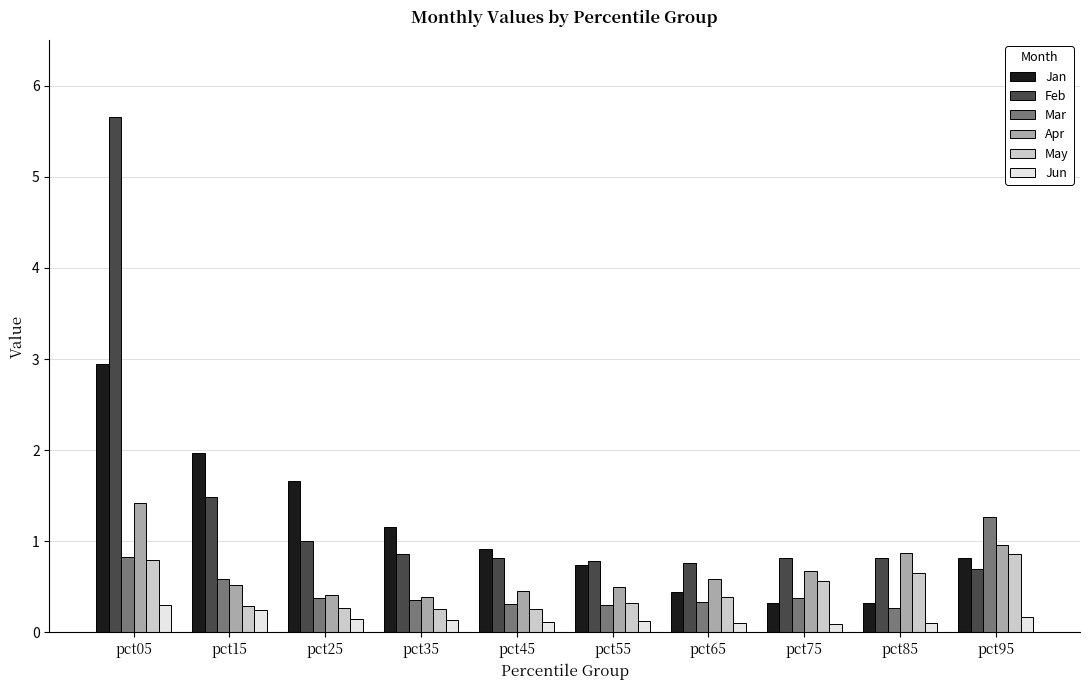

What is the value of the Jun bar at the 7th from the left?

0.1